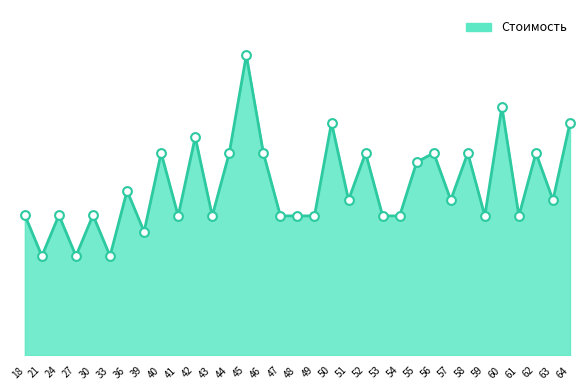

Between 27 and 44, which is larger?

44